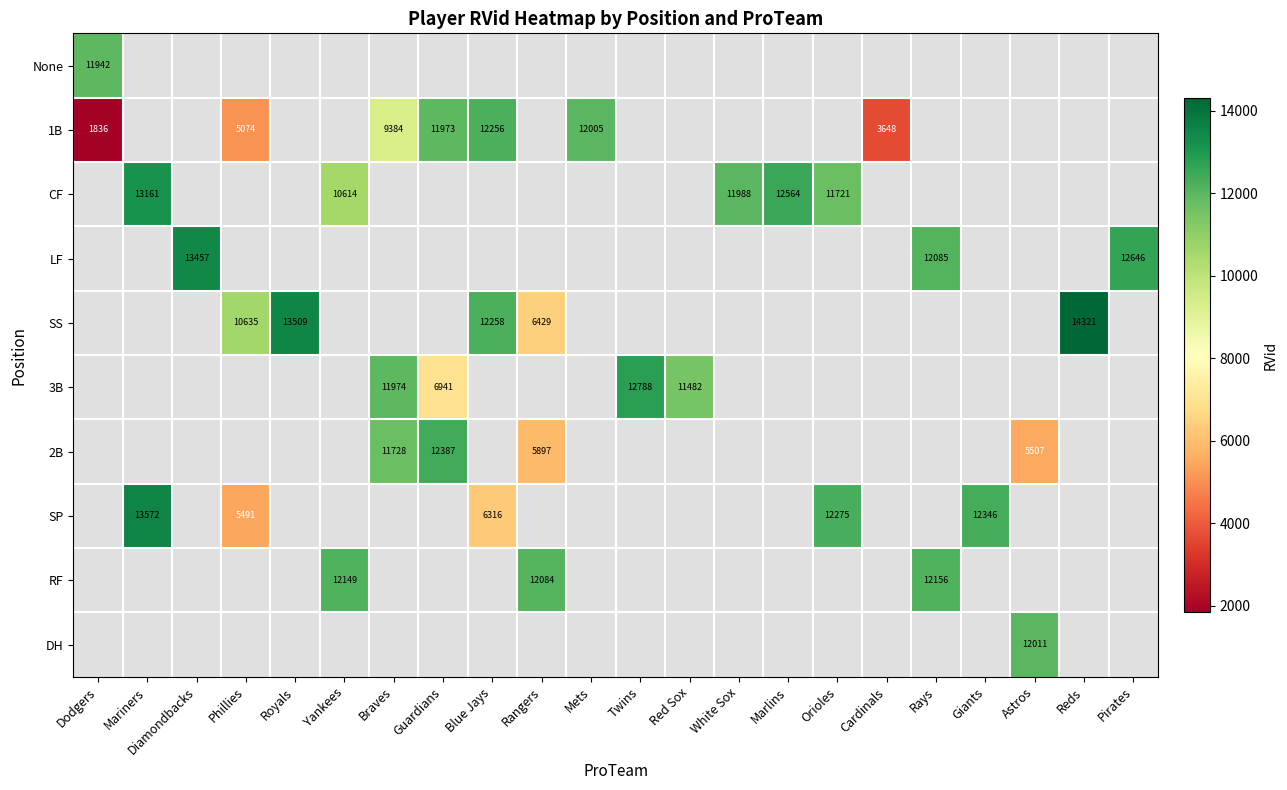

Between Braves and Rangers, which series saw the biggest shift?

2B